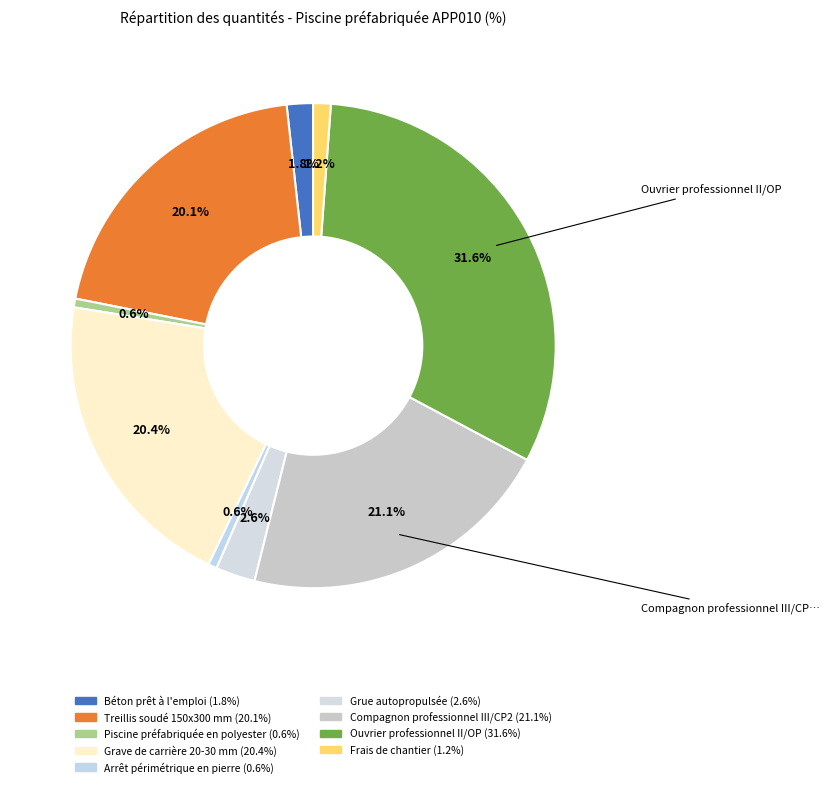

Do Grue autopropulsée and Treillis soudé 150x300 mm together represent more than half of the pie?

No